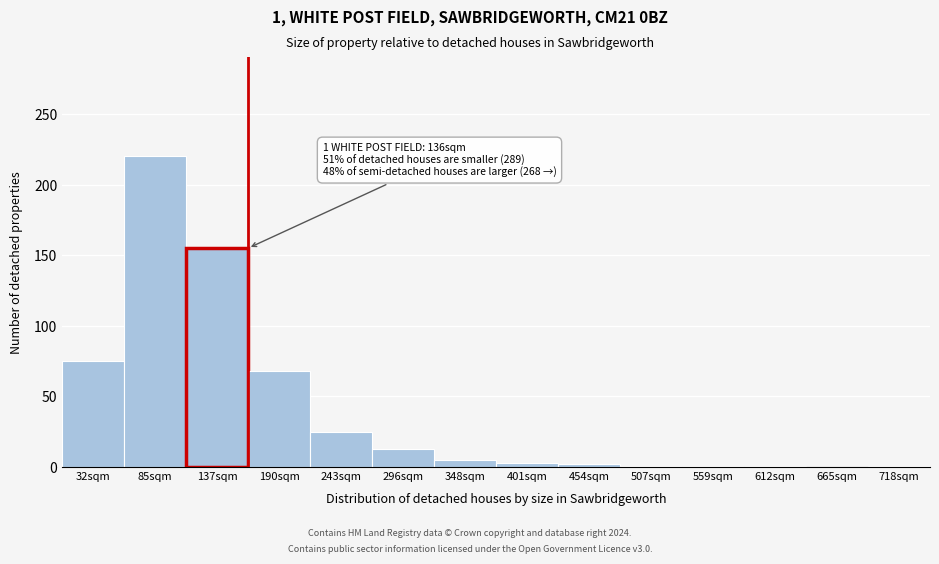

Between 665sqm and 296sqm, which is larger?

296sqm